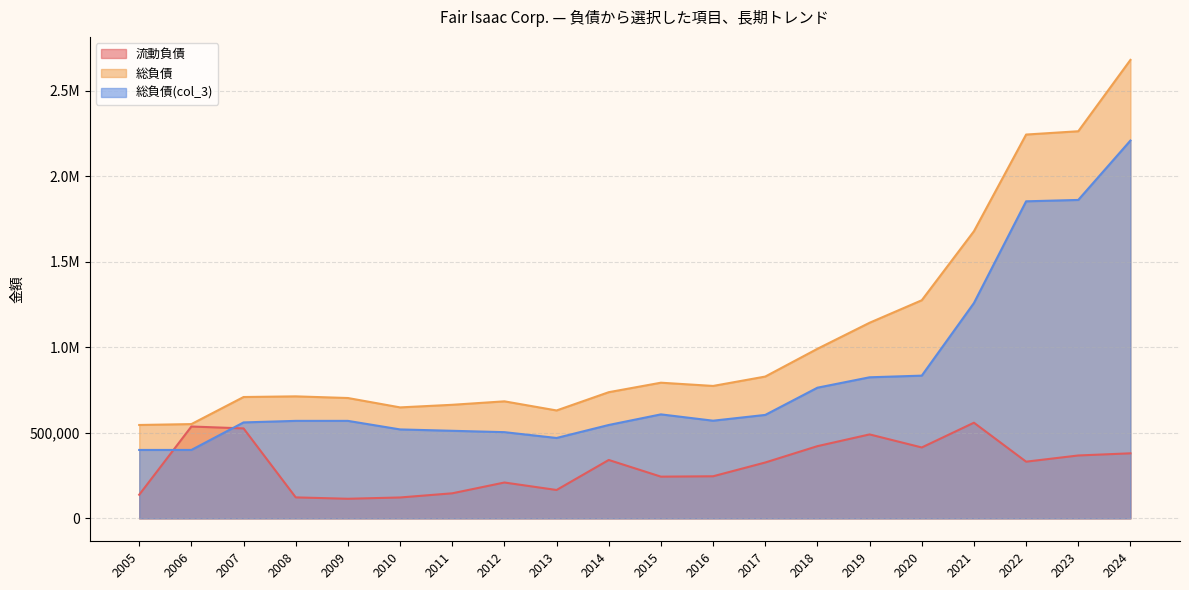

How many series are shown in this chart?

3